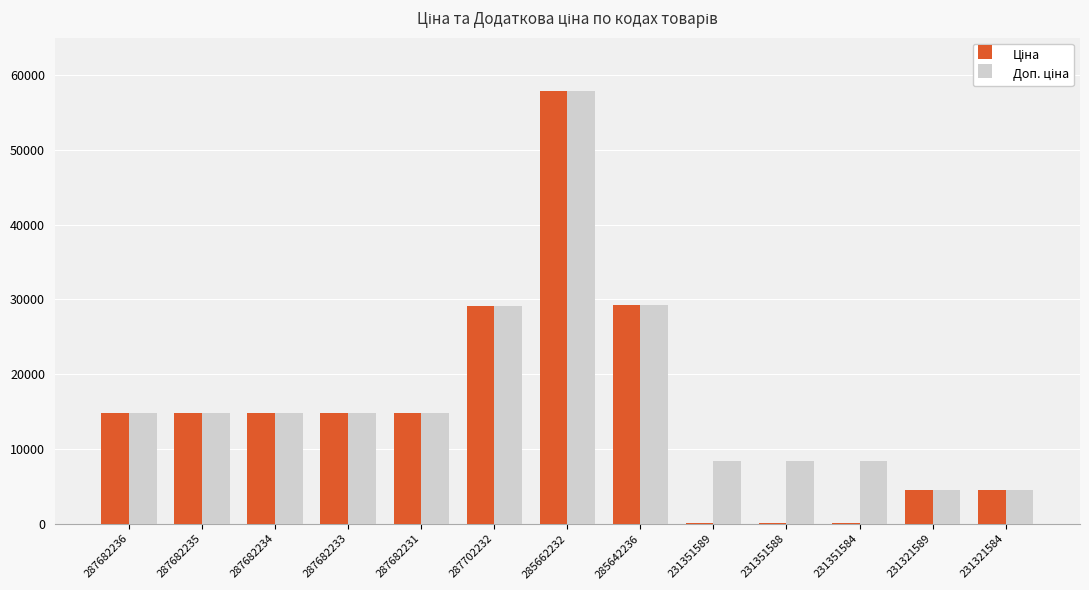

At which category is the sum across all series the highest?

285662232